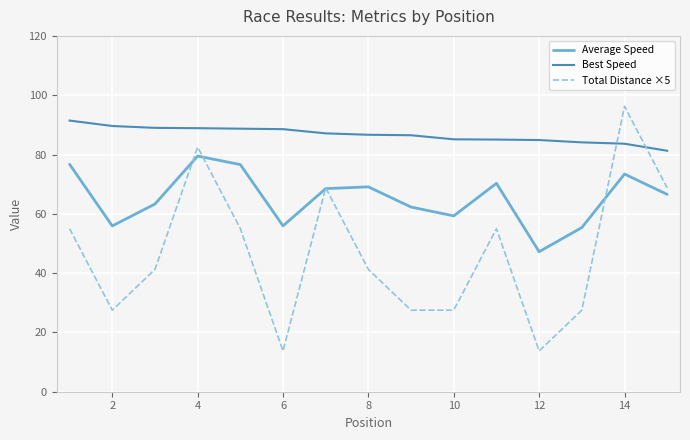

Which series has the largest range (max minus min)?

Total Distance ×5